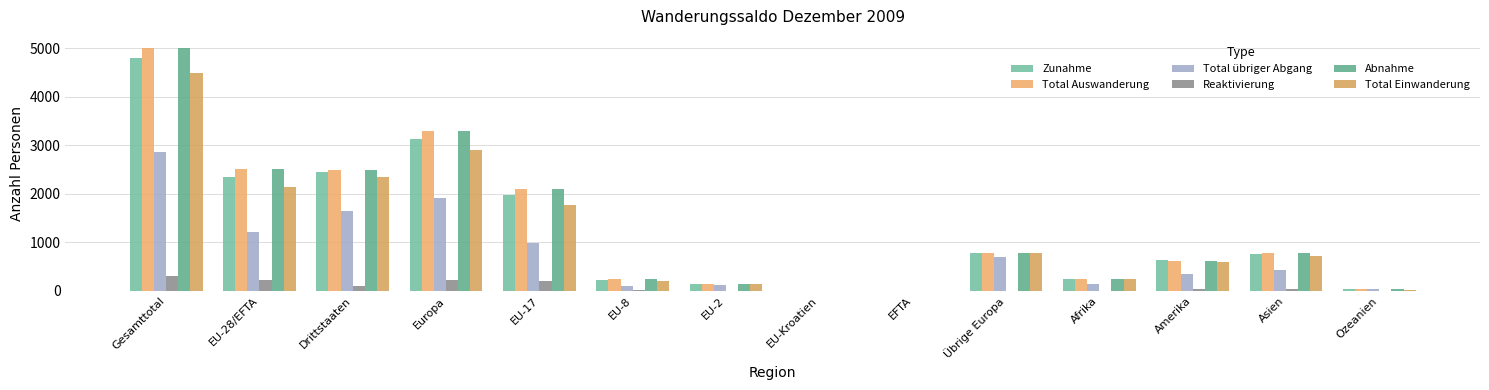

The value of Reaktivierung at Gesamttotal is 310. True or false?

True